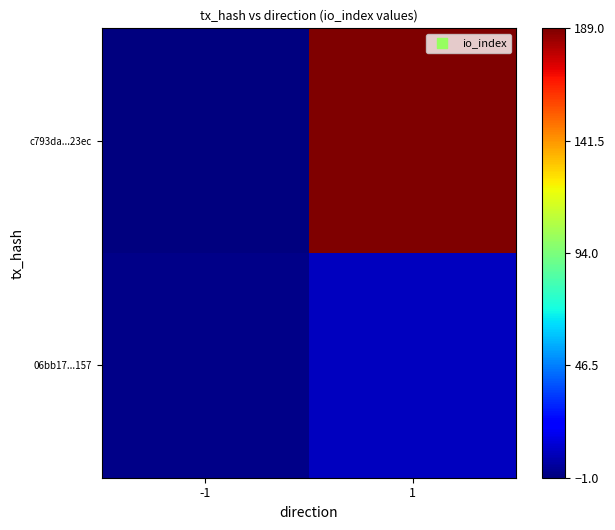

At how many categories does at least one series exceed 178?

1